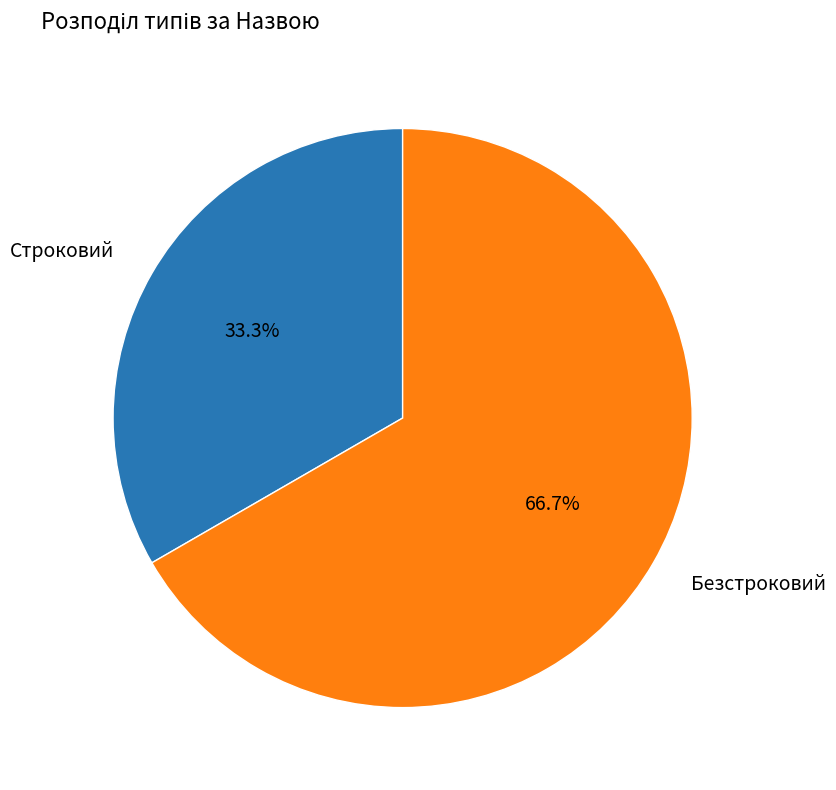

Is there a majority slice in this chart?

Yes